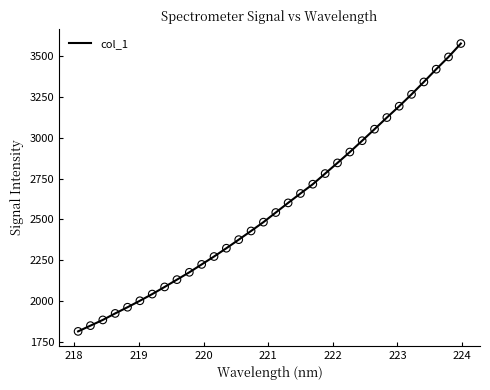

What is the greatest value displayed?

3579.0